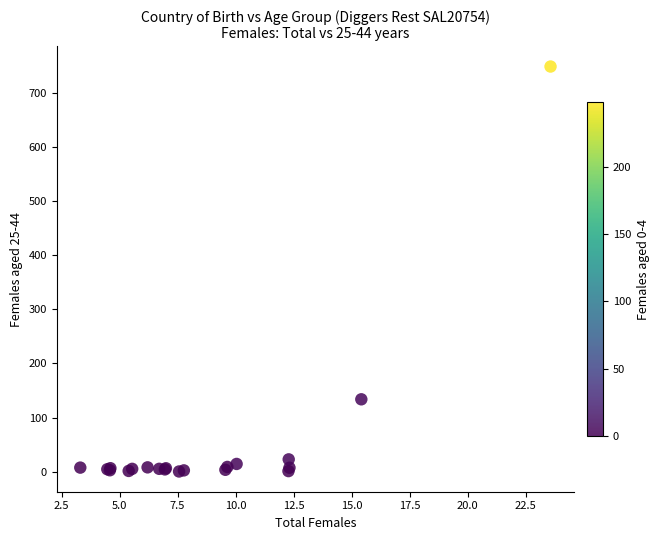

What Y value in the scatter plot is closest to 374?

133.7